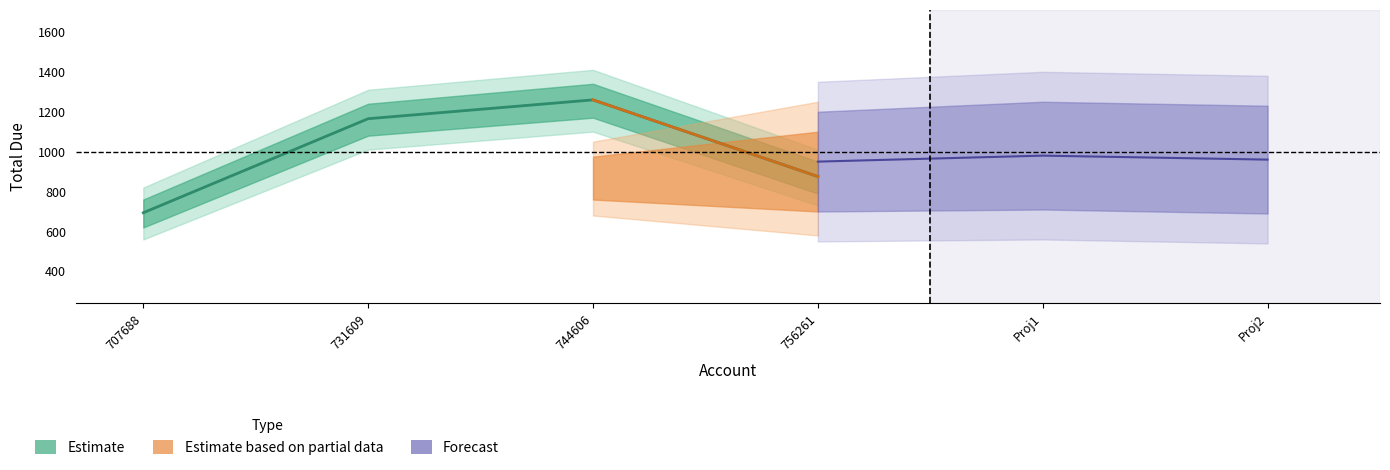

Where is the data nearest to the value 976?

756261